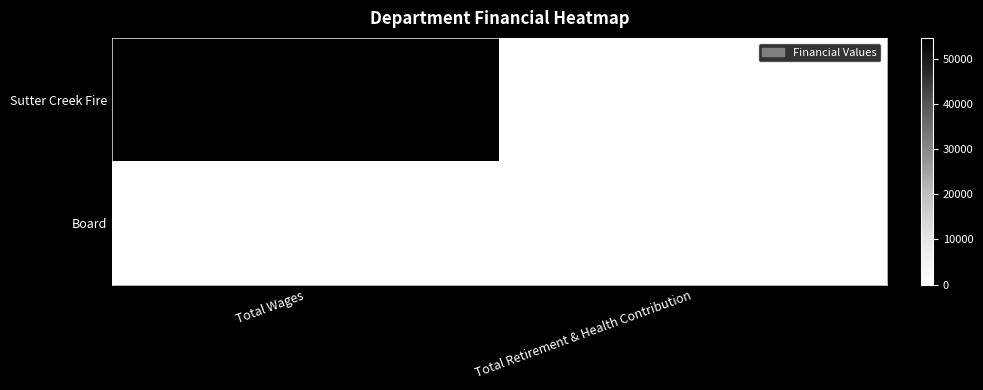

Which series has the largest range (max minus min)?

Sutter Creek Fire